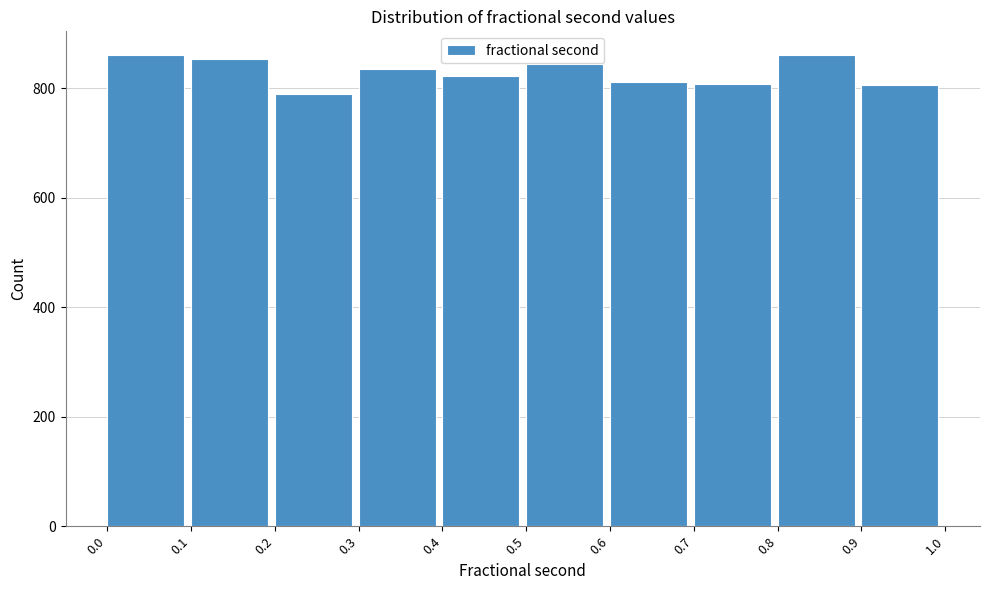

Reading left to right, transcribe this chart: for each bar, give the range it covers on the x-axis and its height. The values are not printed on the chart, so give them approximately, as read against the axis.

0.0 to 0.1: 860
0.1 to 0.2: 860
0.2 to 0.3: 800
0.3 to 0.4: 840
0.4 to 0.5: 820
0.5 to 0.6: 840
0.6 to 0.7: 820
0.7 to 0.8: 800
0.8 to 0.9: 860
0.9 to 1.0: 800